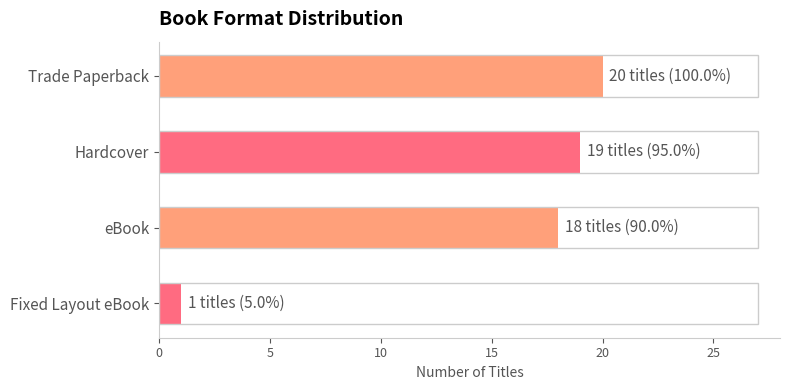

What is the label of the 3rd bar from the top?

eBook